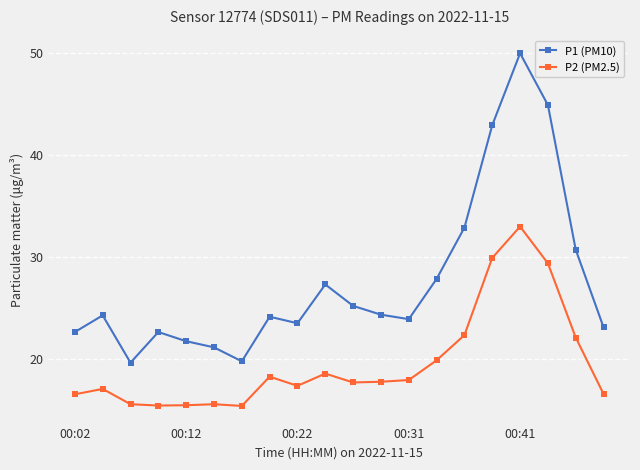

What is the value of the P2 (PM2.5) point at the 16th from the left?

29.9